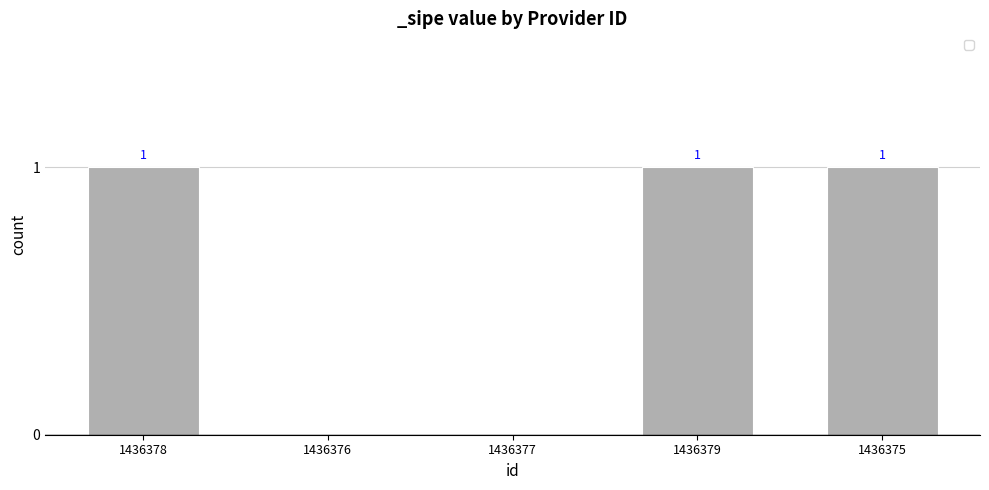

Reading left to right, what are all the values shown in this chart?

1	0	0	1	1